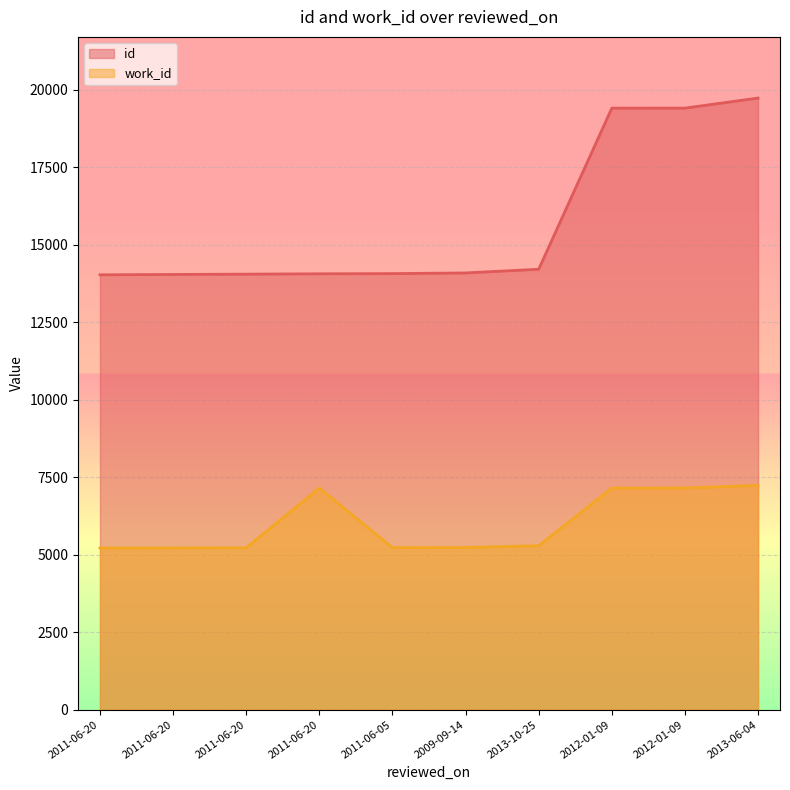

At which label is id closest to 16881?

2012-01-09